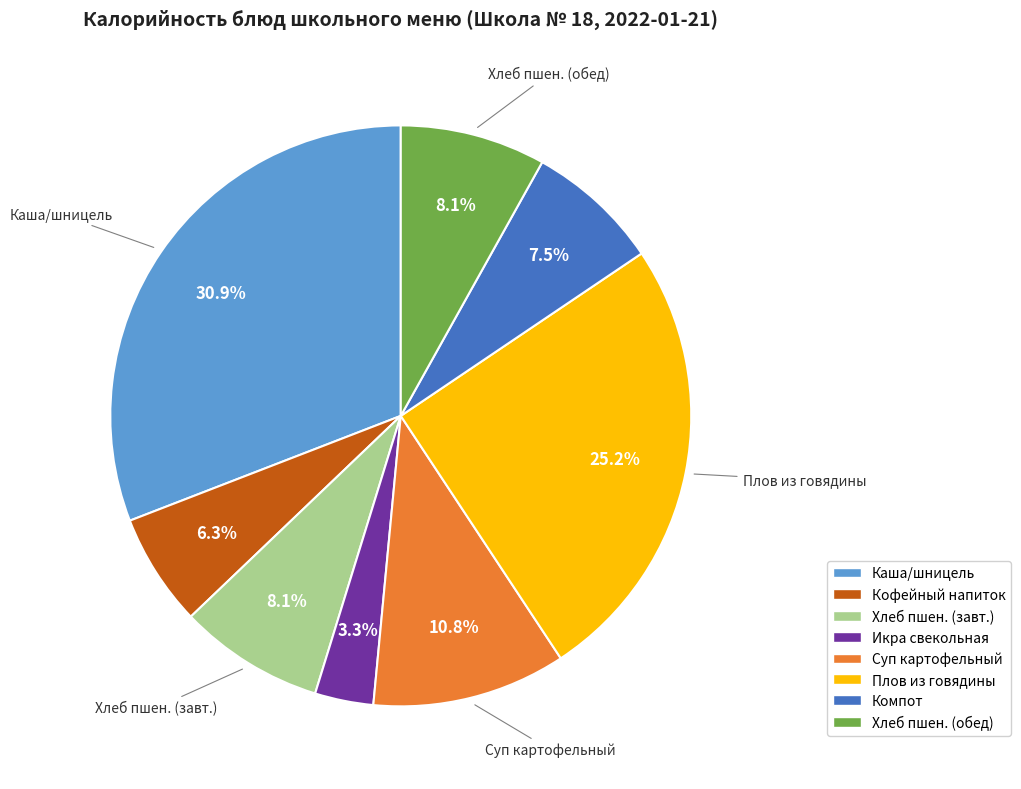

Is there any slice that represents more than half of the pie?

No